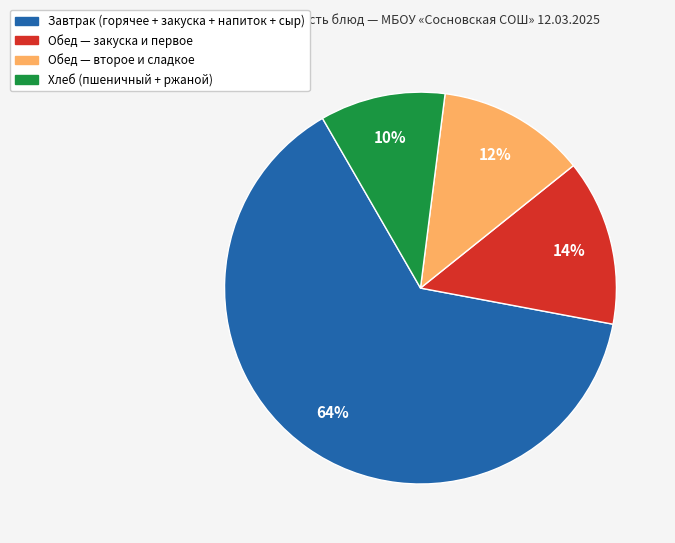

Is there any slice that represents more than half of the pie?

Yes